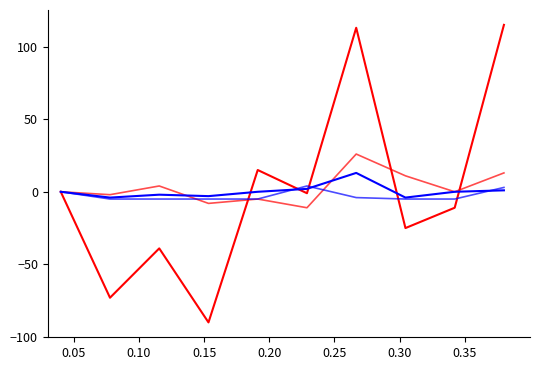

Does the chart display data point markers on the line(s)?

No